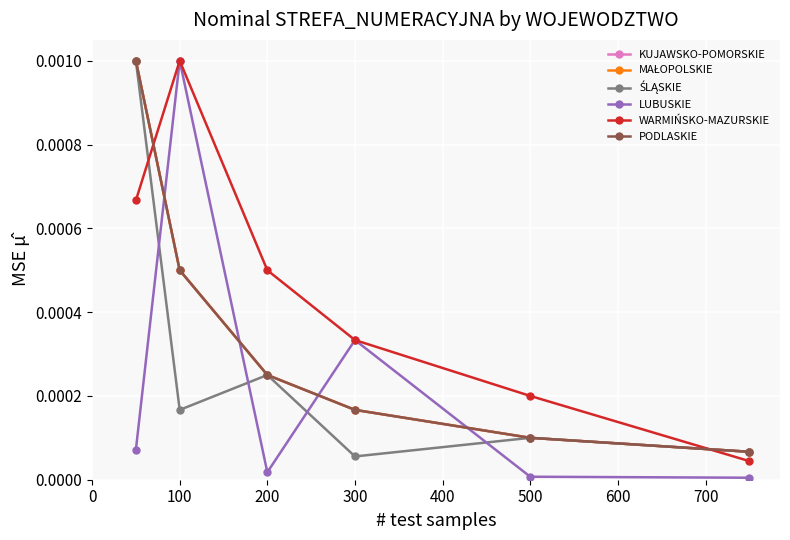

Does the chart have visible grid lines?

Yes